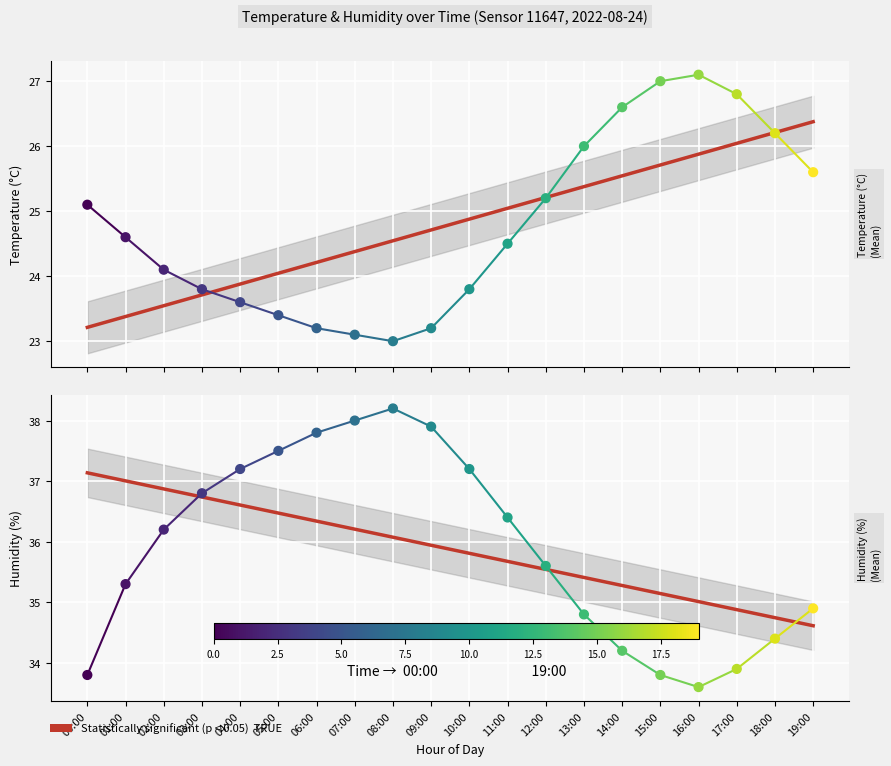

What is the total value across all series at 00:00?

58.9